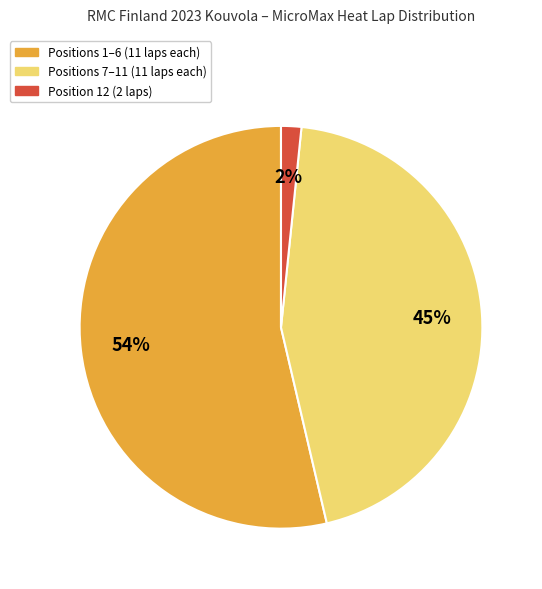

To the nearest percent, what is the average slice percentage?

33%